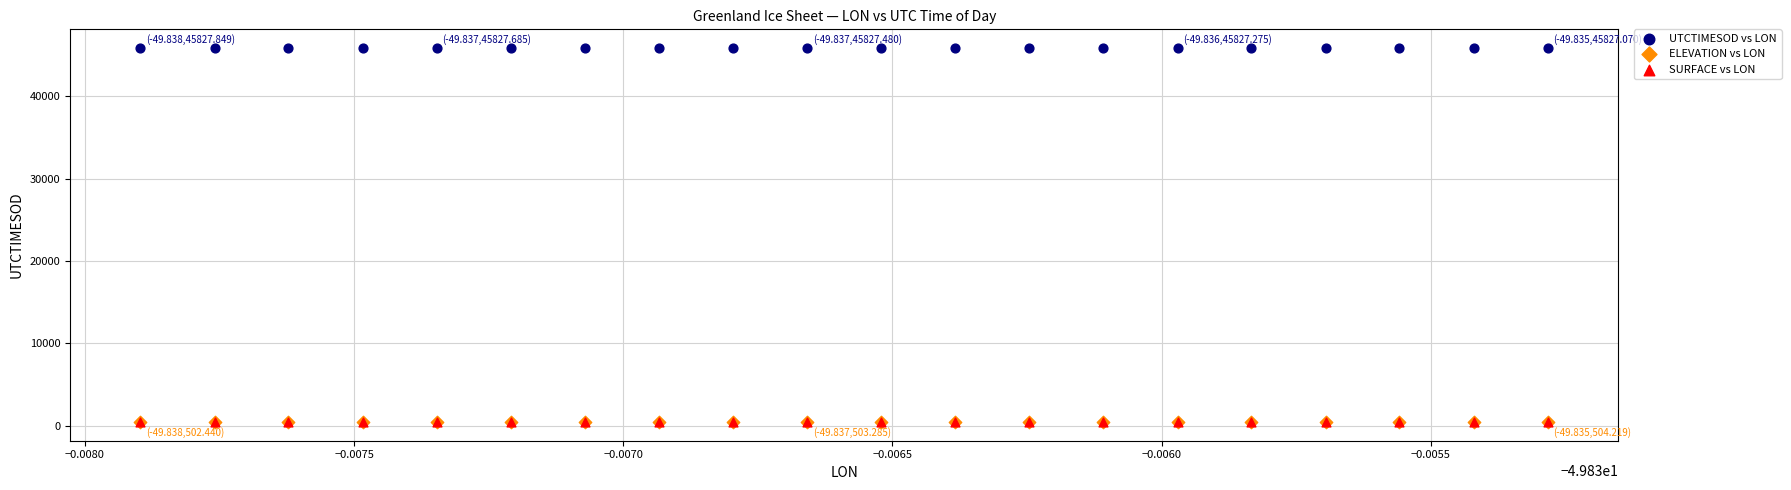

Which series reaches the maximum Y coordinate?

UTCTIMESOD vs LON